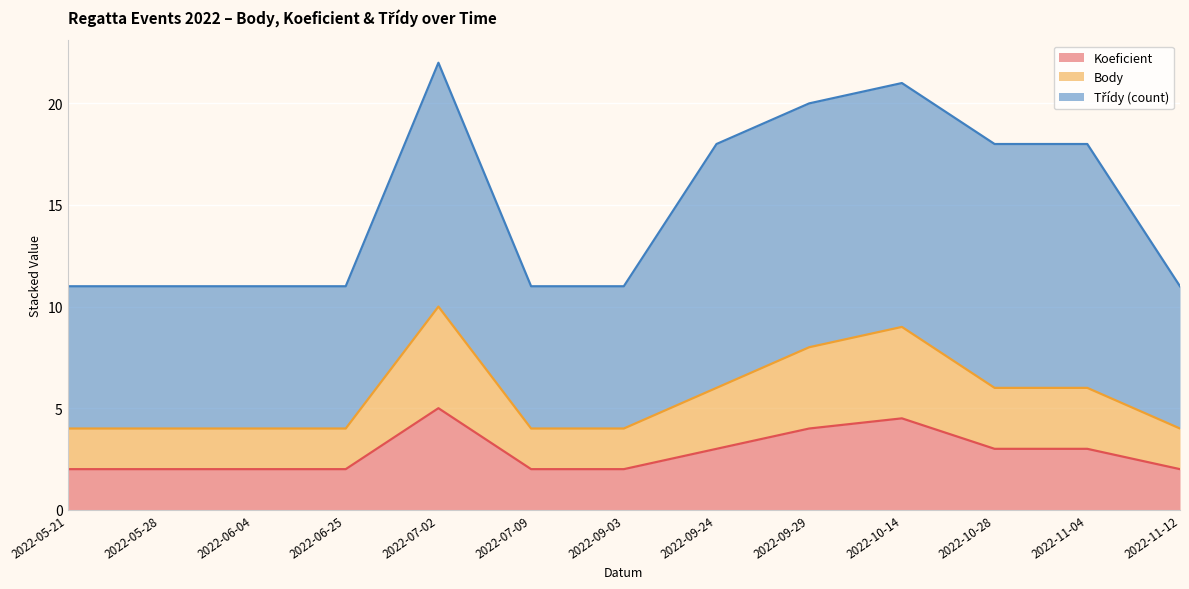

What is the value of the Body point at the 10th from the left?

9.0